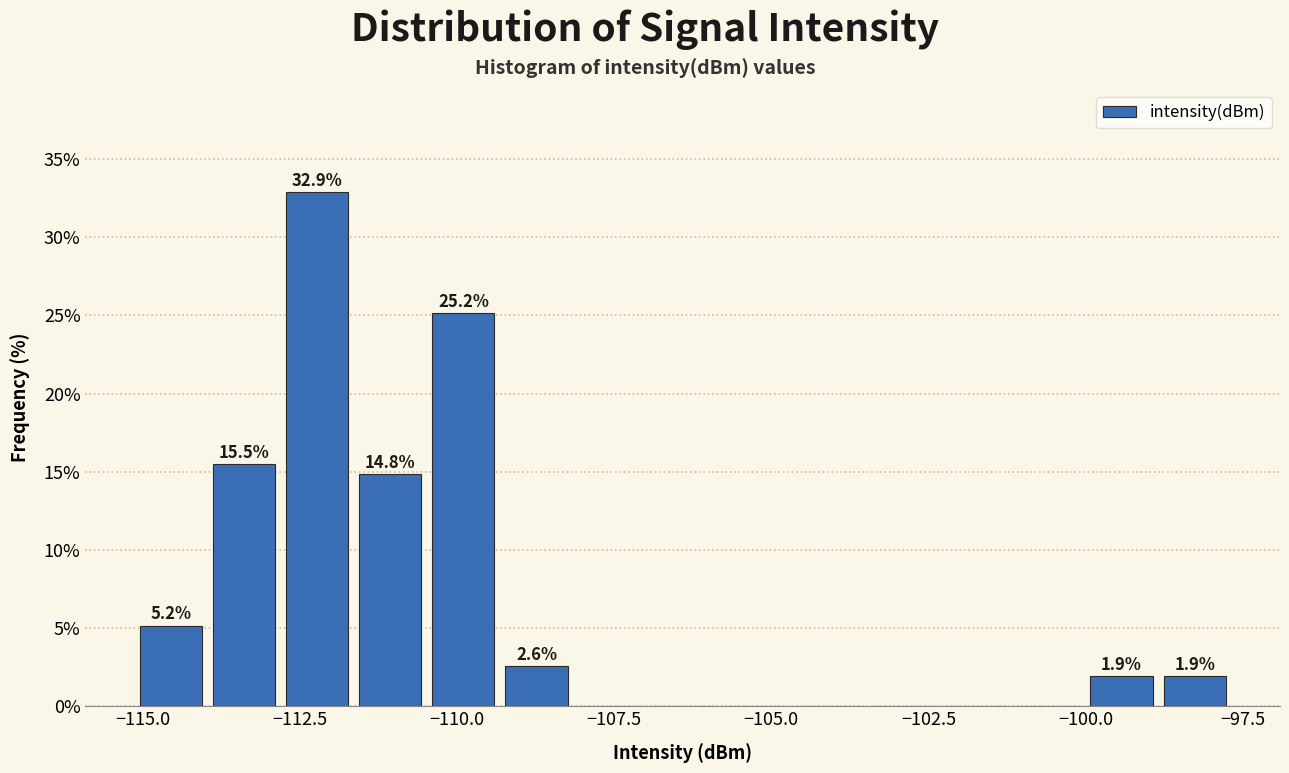

Read against the x-axis, roughly where is the centre of the tallest bar?

-112.0